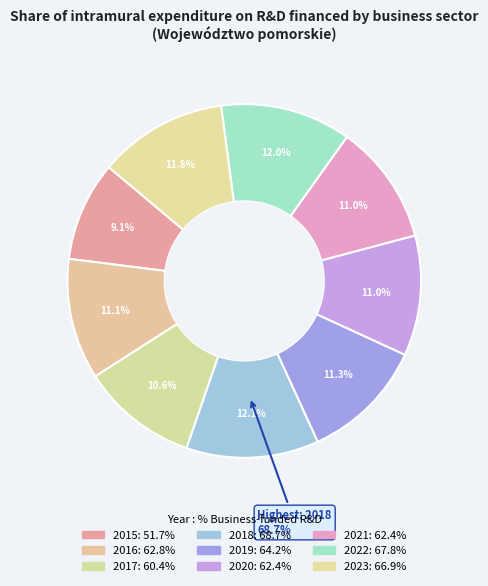

Which has a higher value, 2016 or 2018?

2018